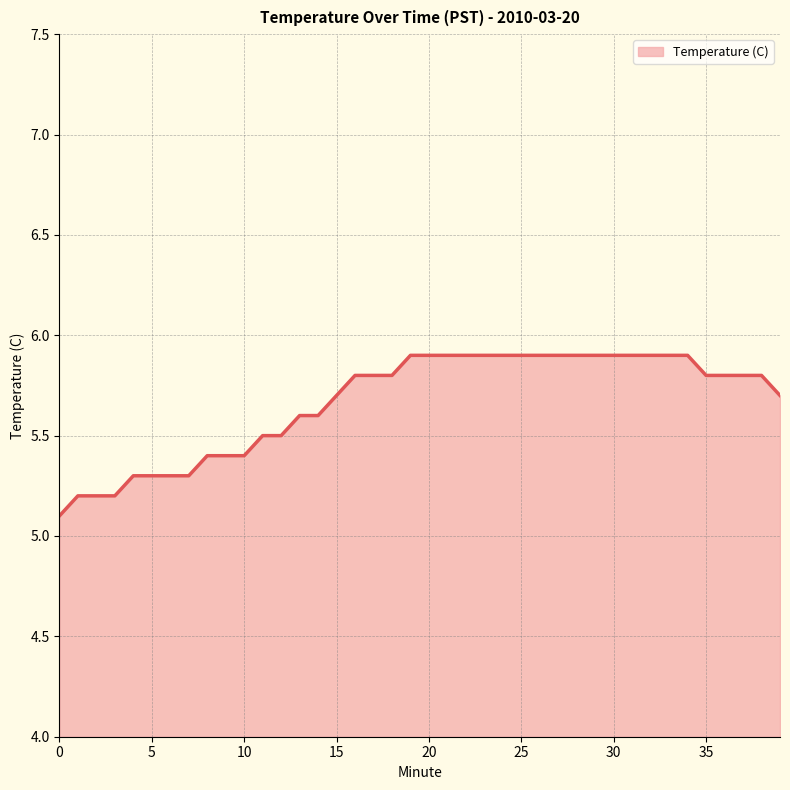

What is the greatest value displayed?

5.9